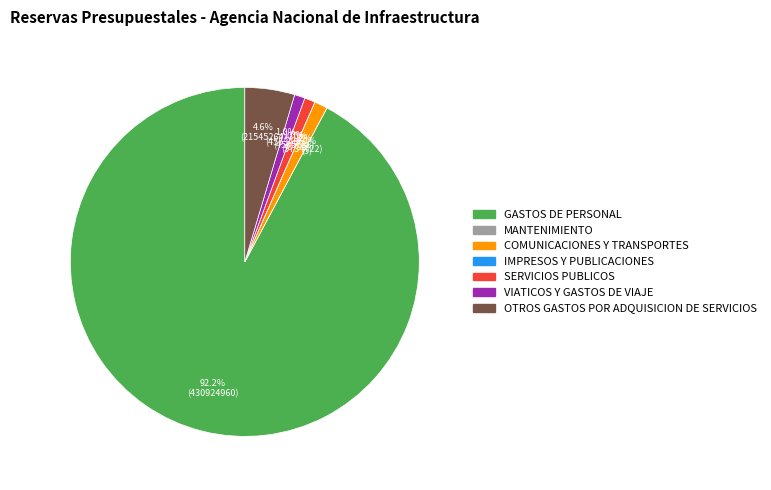

To the nearest percent, what percentage of the pie is VIATICOS Y GASTOS DE VIAJE?

1%